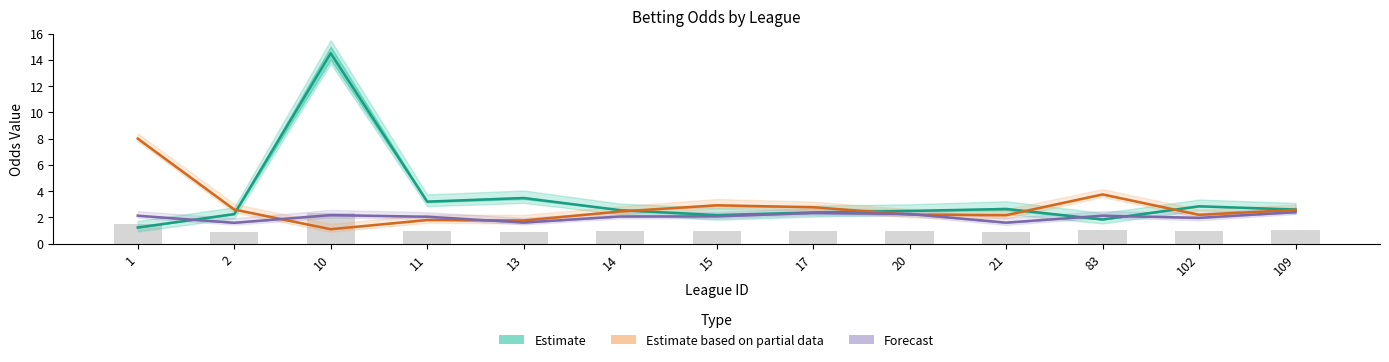

The first_high series shows 2.3 at 20. True or false?

True